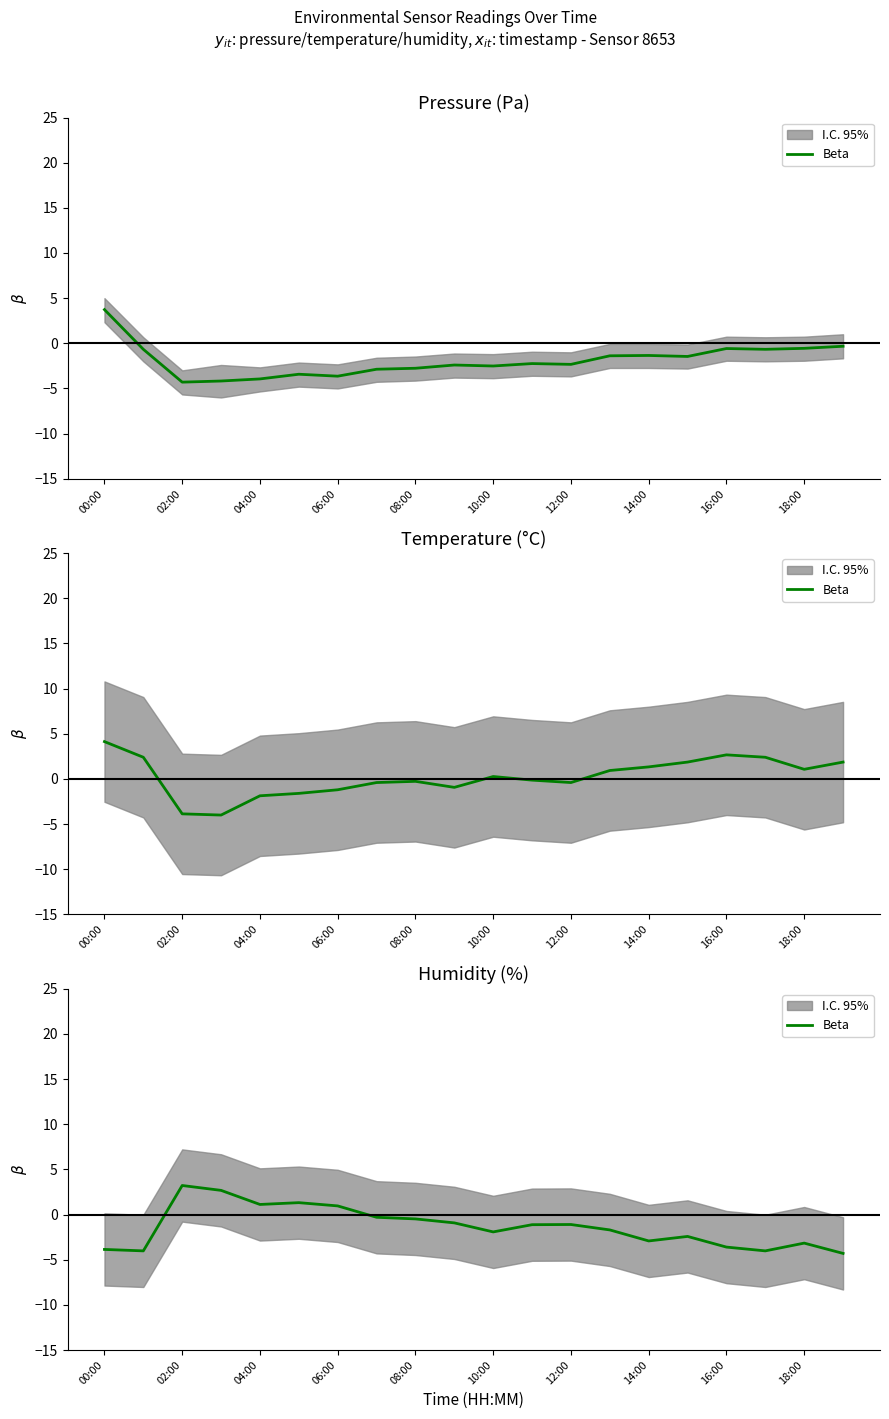

What is the value of the 17th point from the left?

-3.6